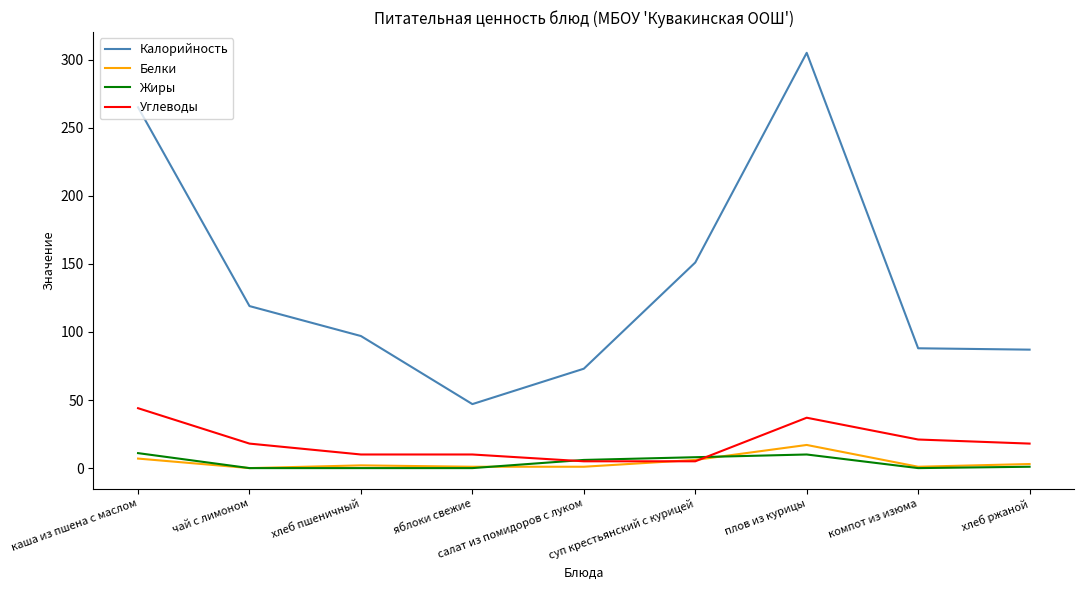

True or false: Углеводы and Жиры cross at least once.

True